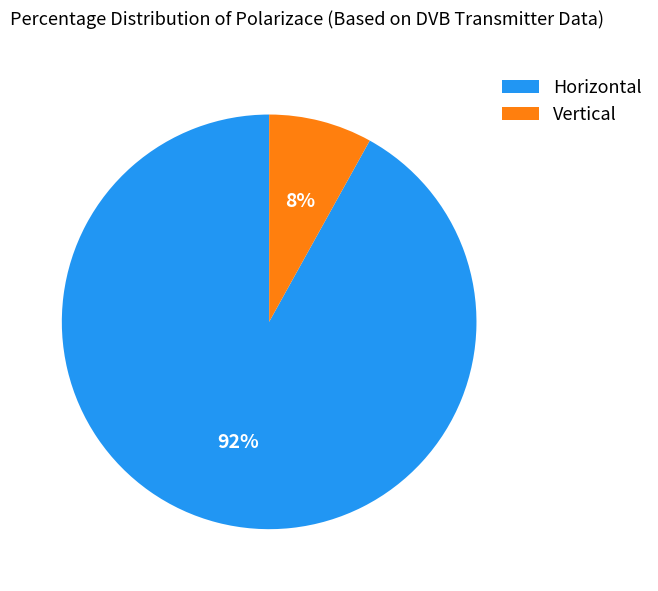

To the nearest percent, what portion does Vertical represent?

8%